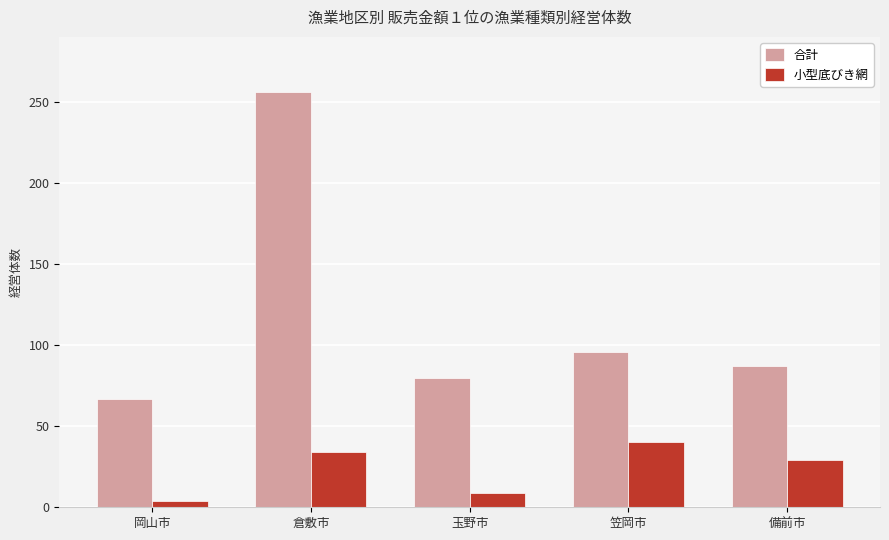

At which label is 小型底びき網 closest to 22?

備前市